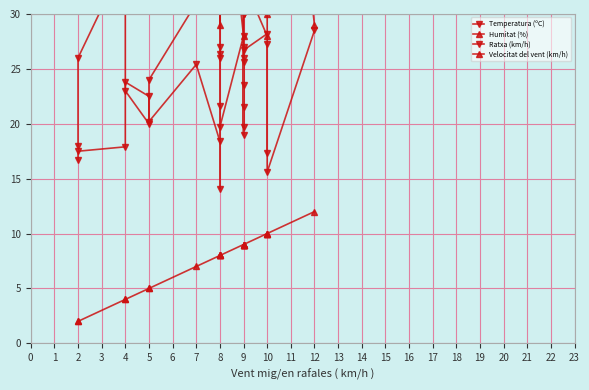

Rank the series by their average value, from lowest to highest.

Velocitat del vent (km/h), Temperatura (ºC), Ratxa (km/h), Humitat (%)